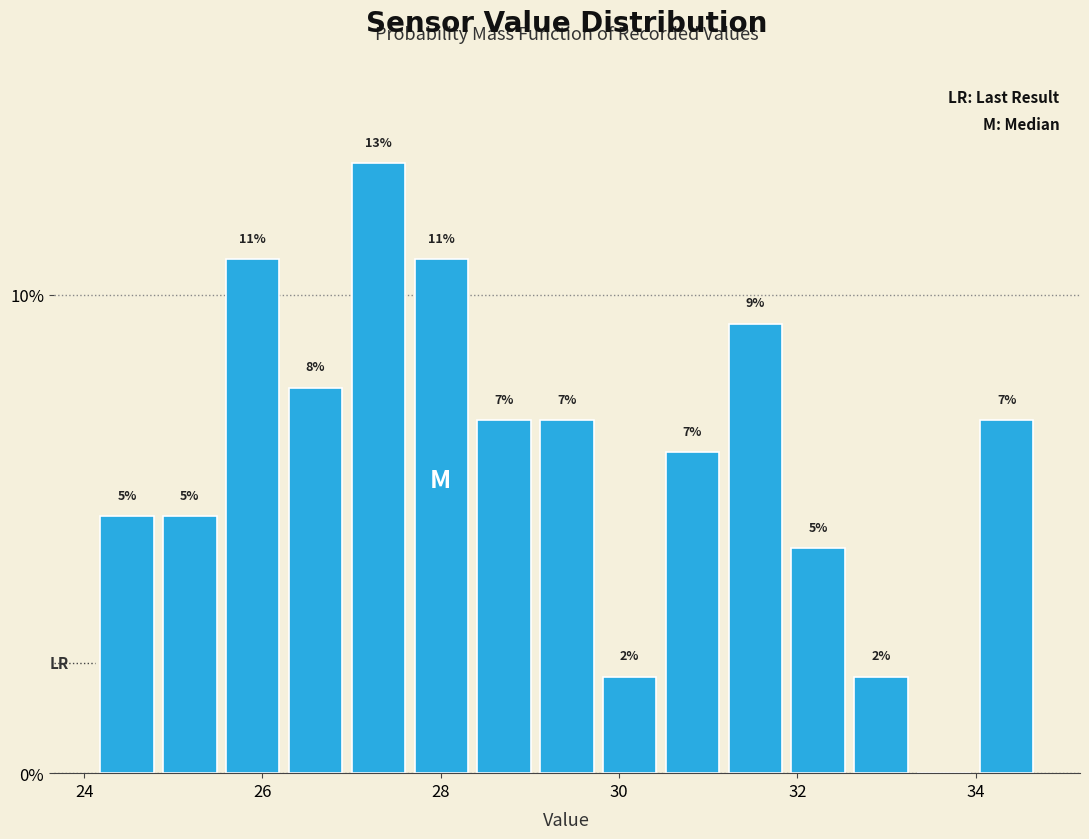

Around what value on the x-axis is the tallest bar? Give the approximate position of its centre, as read against the axis.

27.4